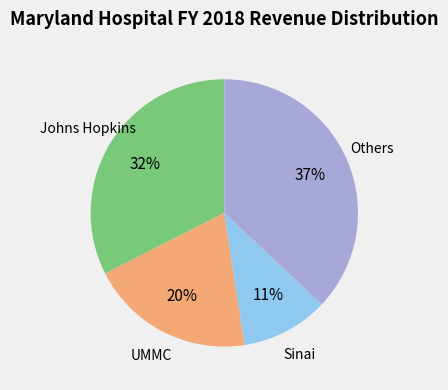

To the nearest percent, what is the average slice percentage?

25%